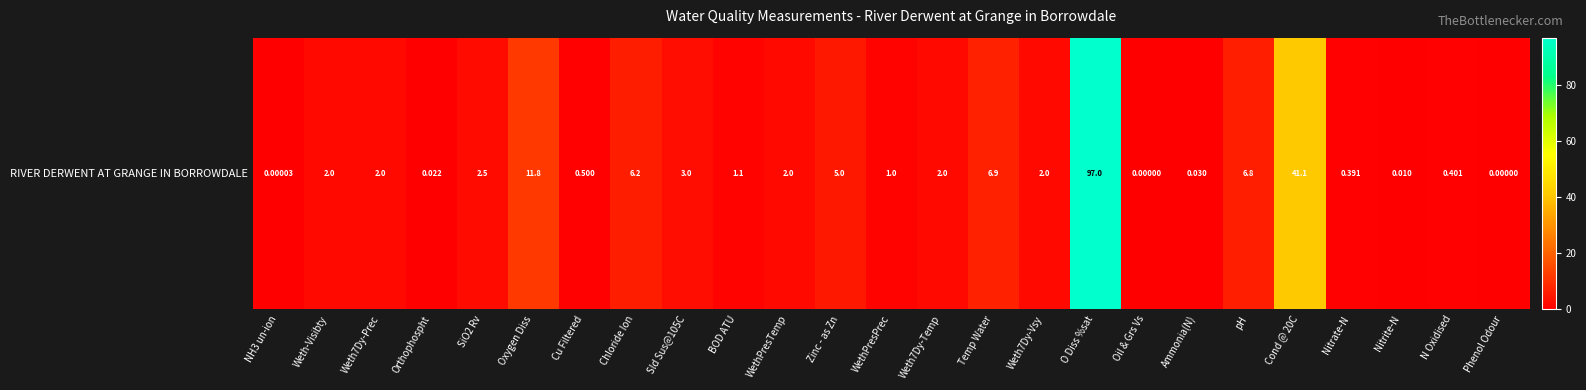

What is the difference between the maximum and second lowest values?

97.0